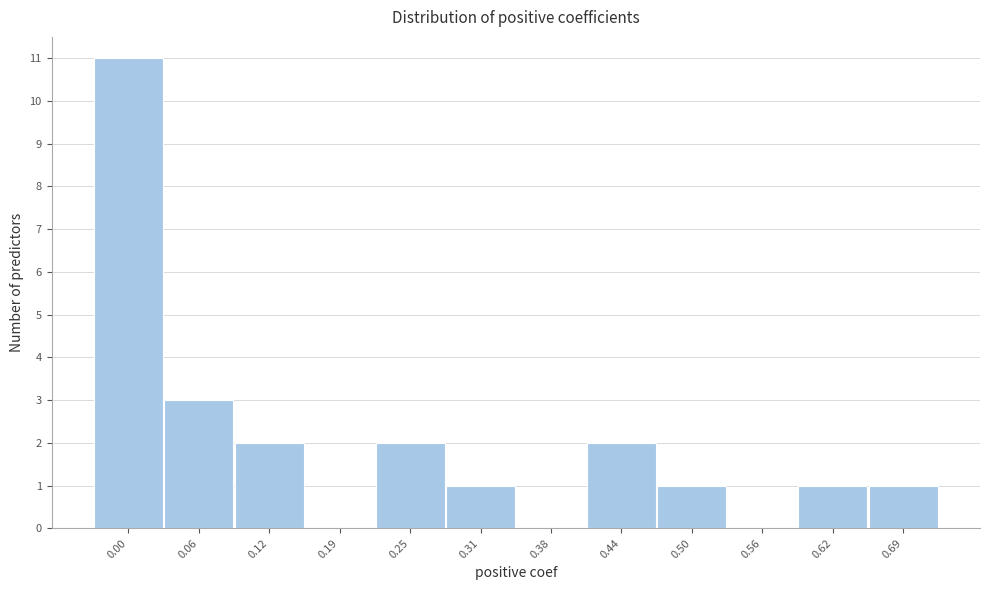

Reading right to left, list all the values displayed in this chart.

0.69=1	0.62=1	0.56=0	0.50=1	0.44=2	0.38=0	0.31=1	0.25=2	0.19=0	0.12=2	0.06=3	0.00=11